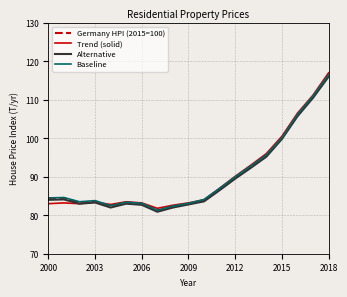

What is the minimum value shown in the chart?

80.9